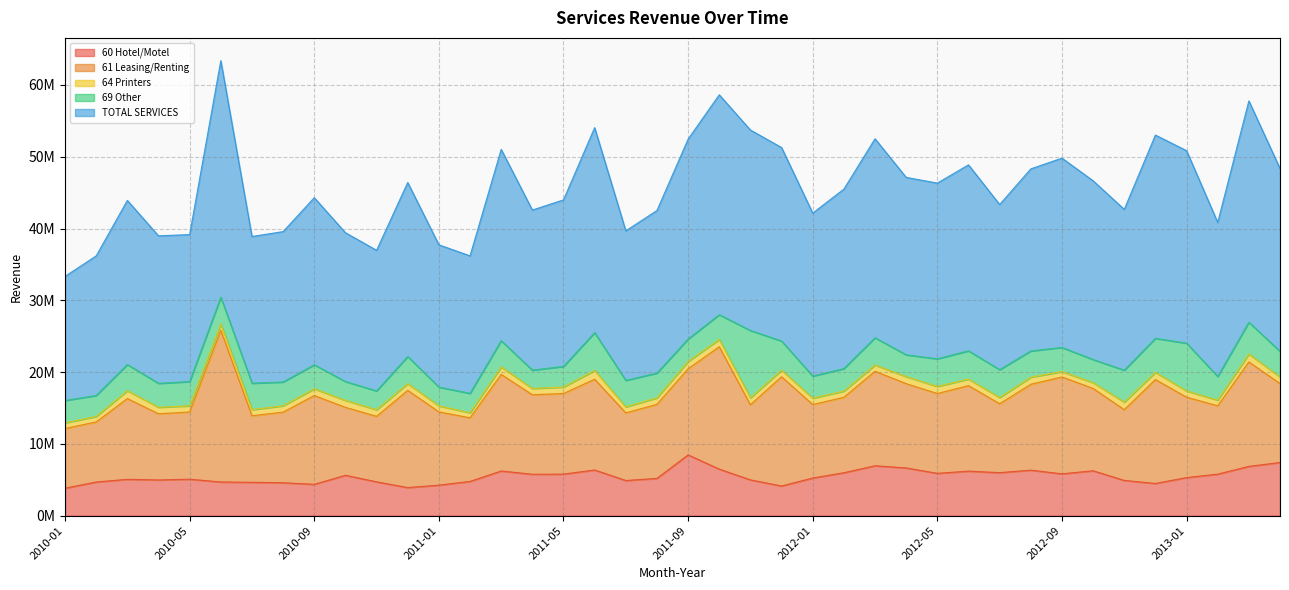

How many categories are shown in the chart?

40